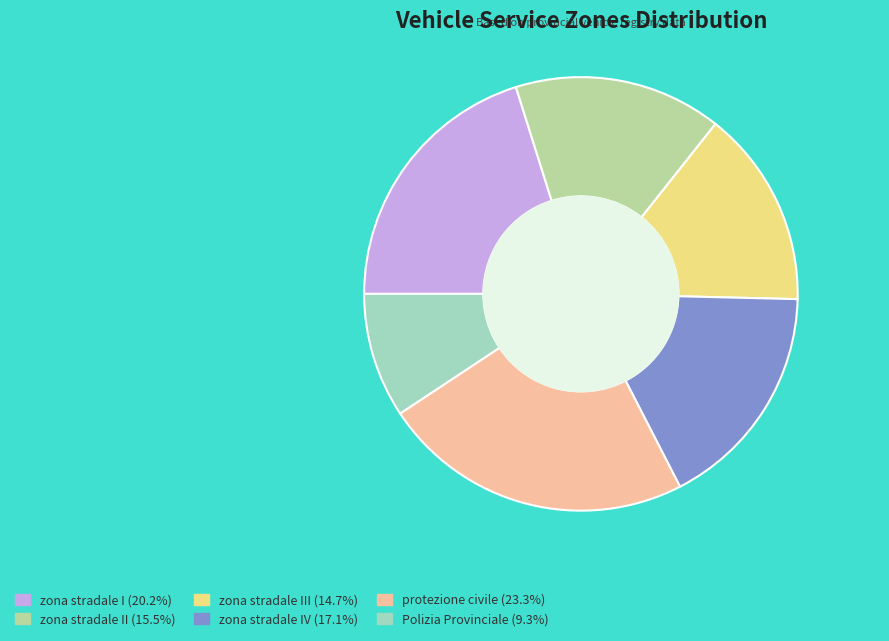

Does any single category account for the majority?

No